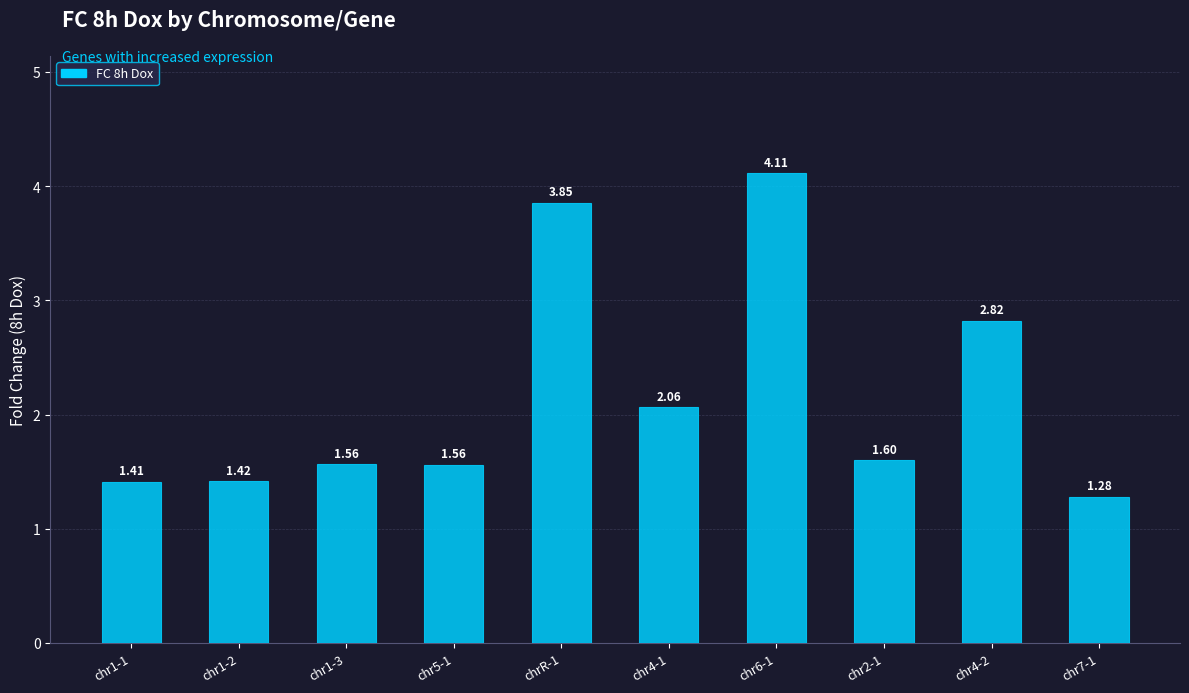

What is the difference between the values at chrR-1 and chr6-1?

0.3